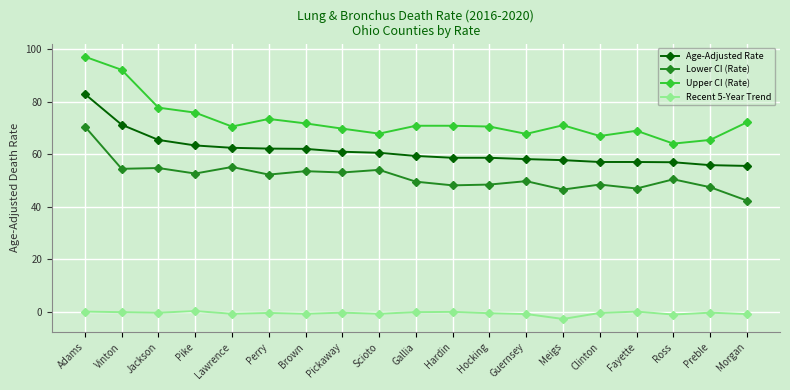

Where does the Lower CI (Rate) series first go above 50?

Adams